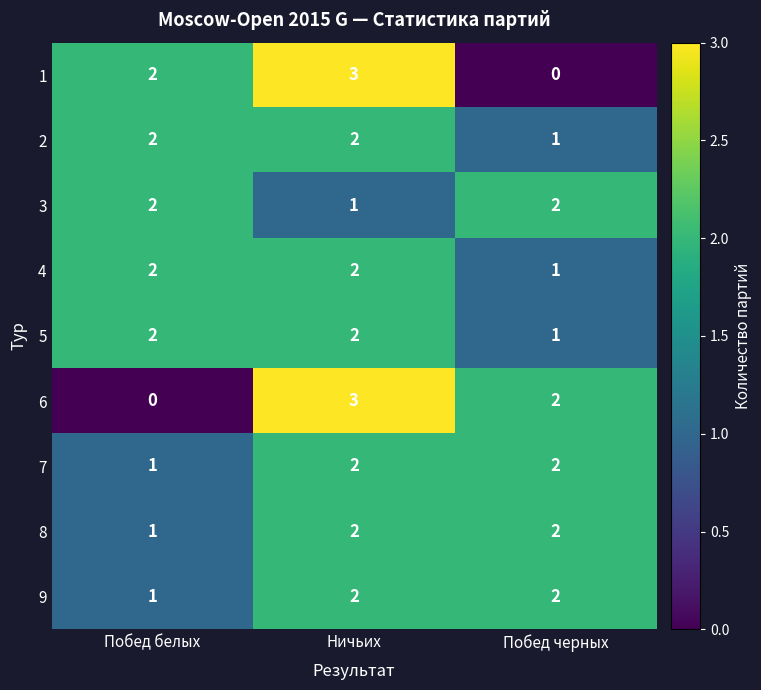

Read the 1 value at Ничьих.

3